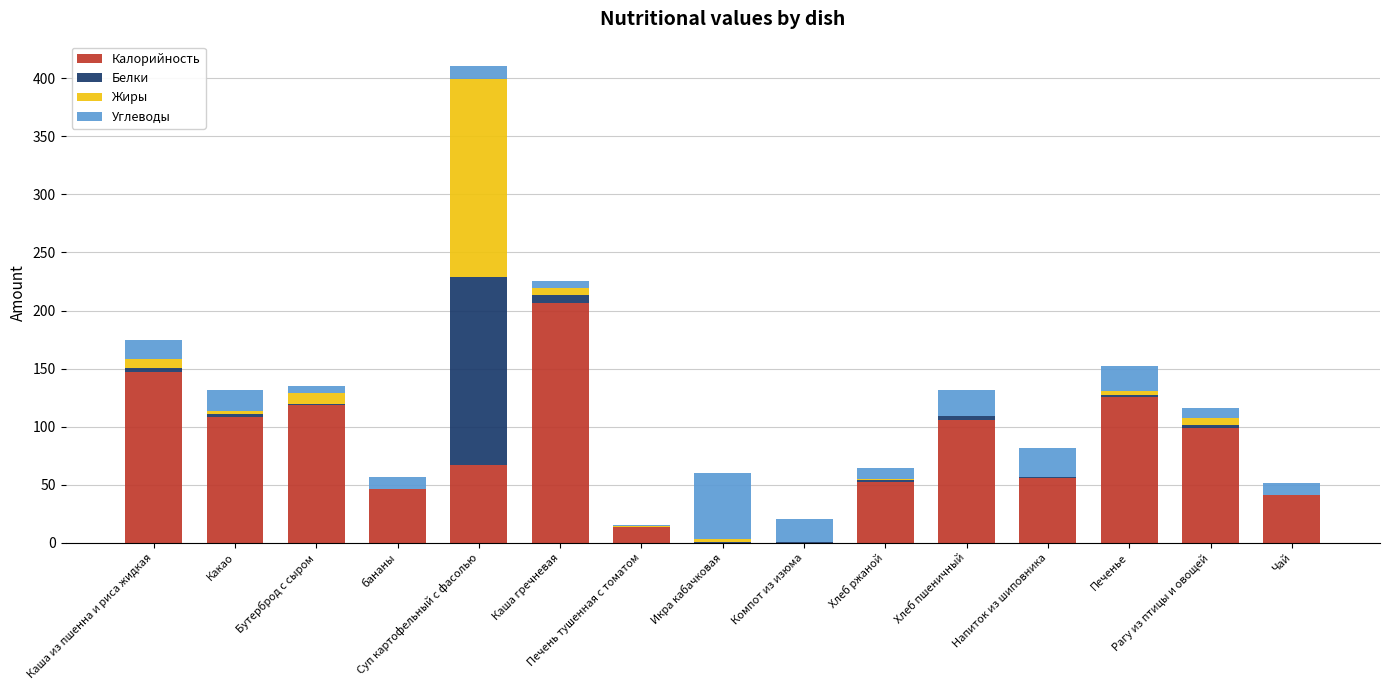

At which category is the sum across all series the highest?

Суп картофельный с фасолью